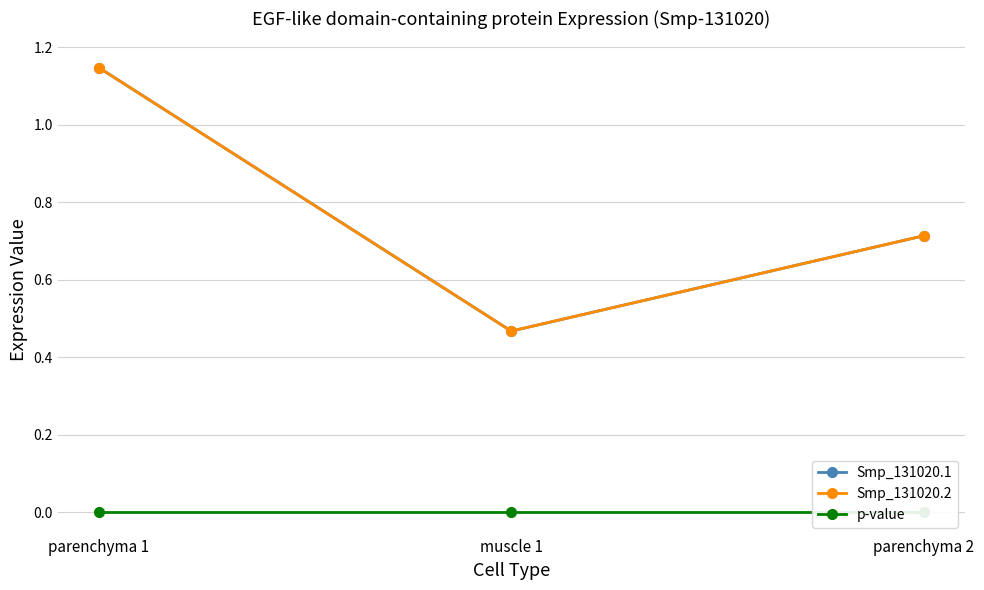

Reading right to left, list all the values displayed in this chart.

Smp_131020.1: parenchyma 2=0.7	muscle 1=0.5	parenchyma 1=1.1
Smp_131020.2: parenchyma 2=0.7	muscle 1=0.5	parenchyma 1=1.1
p-value: parenchyma 2=0.0	muscle 1=0.0	parenchyma 1=0.0